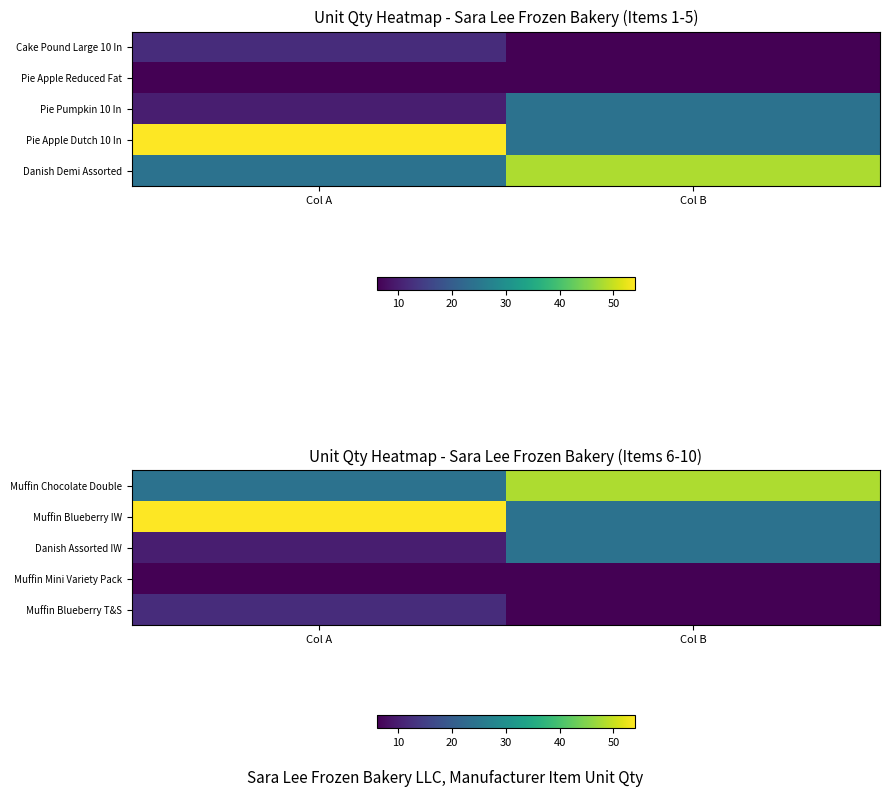

Is it true that Muffin Blueberry IW equals 11 at Col B?

False